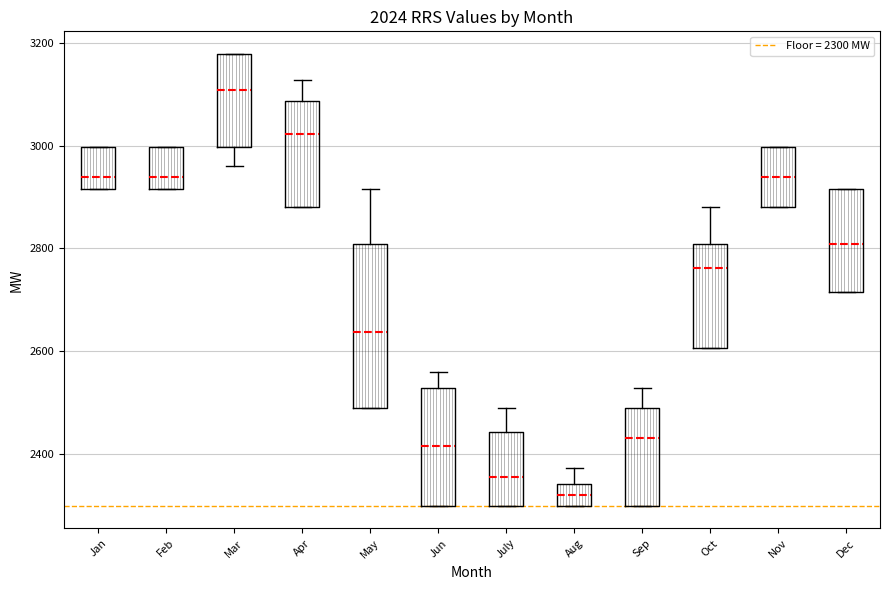

Comparing the boxes themselves (not the whiskers), which one is the tallest?

May